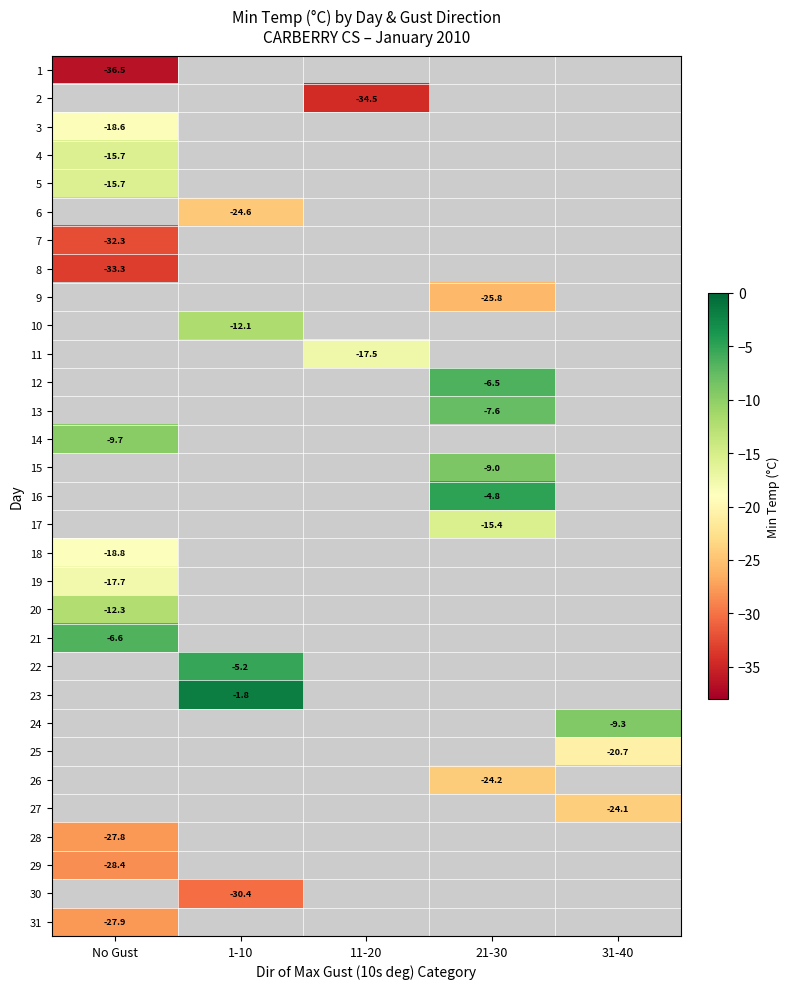

Which category has the lowest value across all series?

No Gust